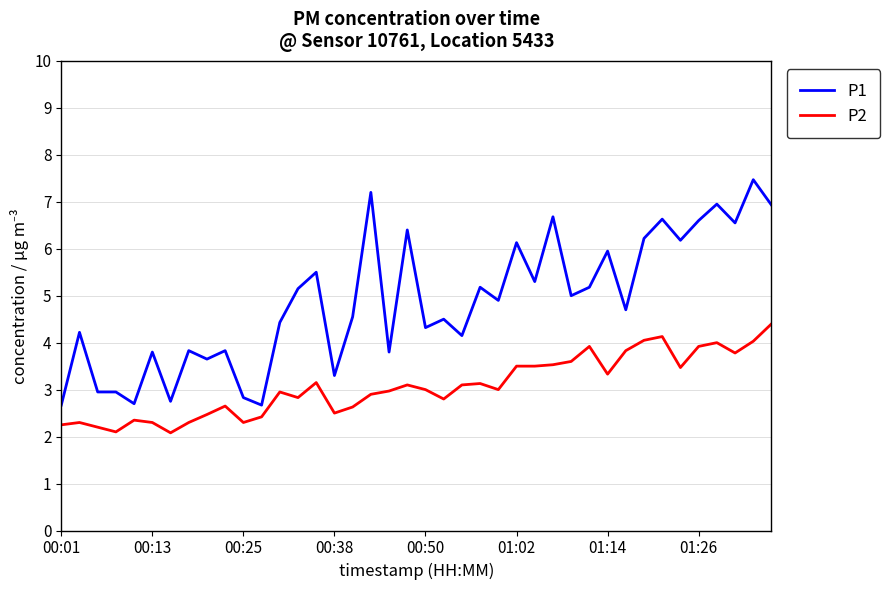

Does the chart display data point markers on the line(s)?

No